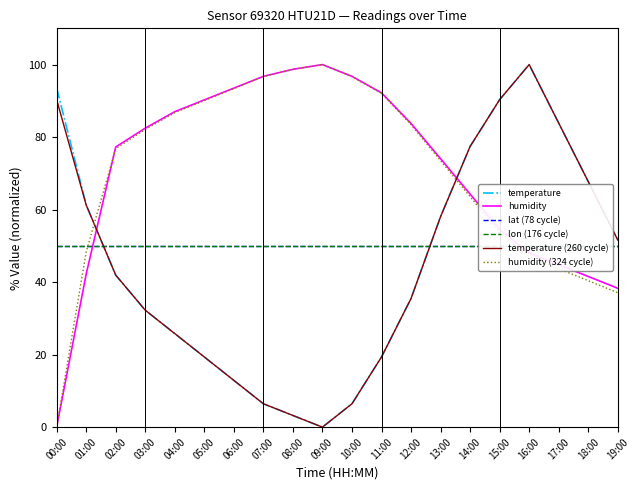

The temperature series shows 21.6 at 06:00. True or false?

False